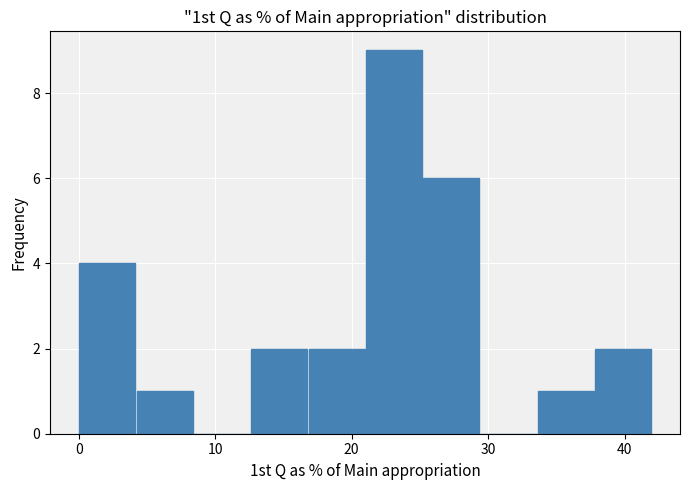

Over which range of the x-axis is the bar tallest?

21.0 to 25.2